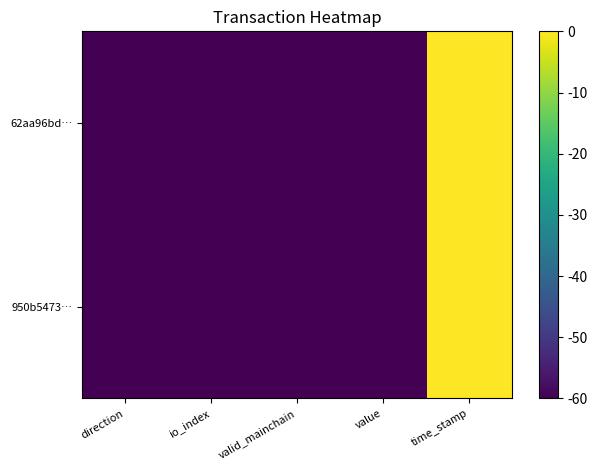

Reading right to left, transcribe all the data shown in this chart.

950b5473…: time_stamp=0.0	value=-60.0	valid_mainchain=-60.0	io_index=-60.0	direction=-60.0
62aa96bd…: time_stamp=-0.0	value=-60.0	valid_mainchain=-60.0	io_index=-60.0	direction=-60.0